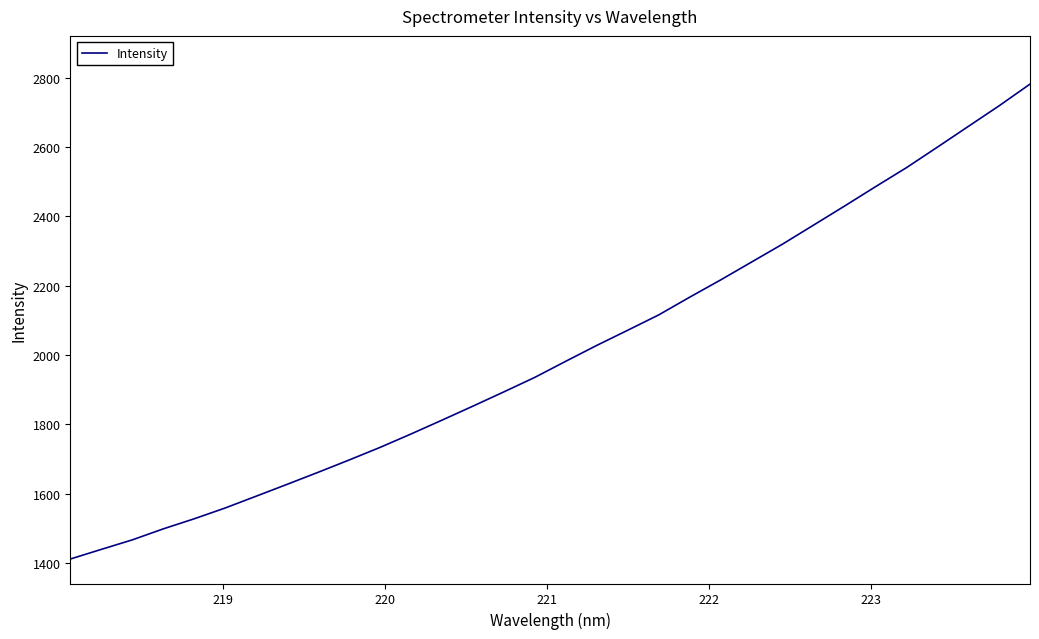

What is the maximum value shown in the chart?

2781.4